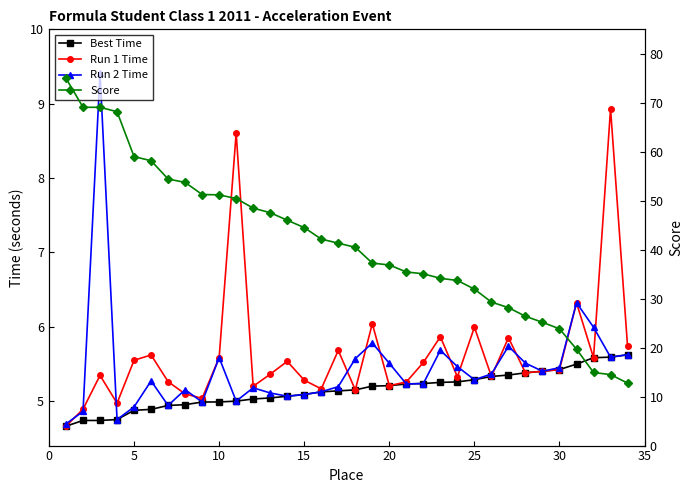

Which series has the largest range (max minus min)?

Score